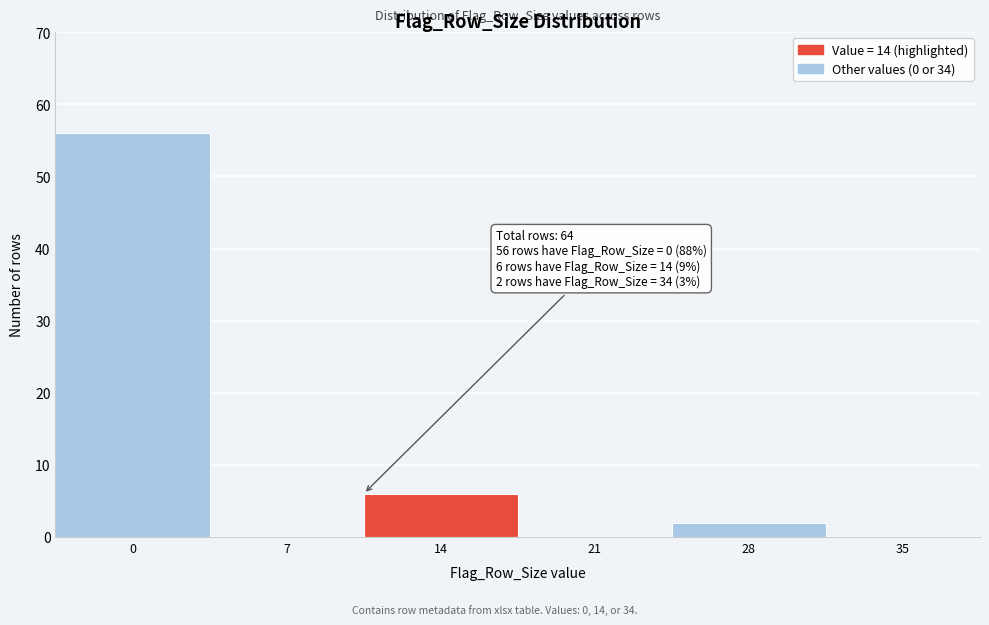

Reading right to left, extract all data points from this chart.

35=0	28=2	21=0	14=6	7=0	0=56